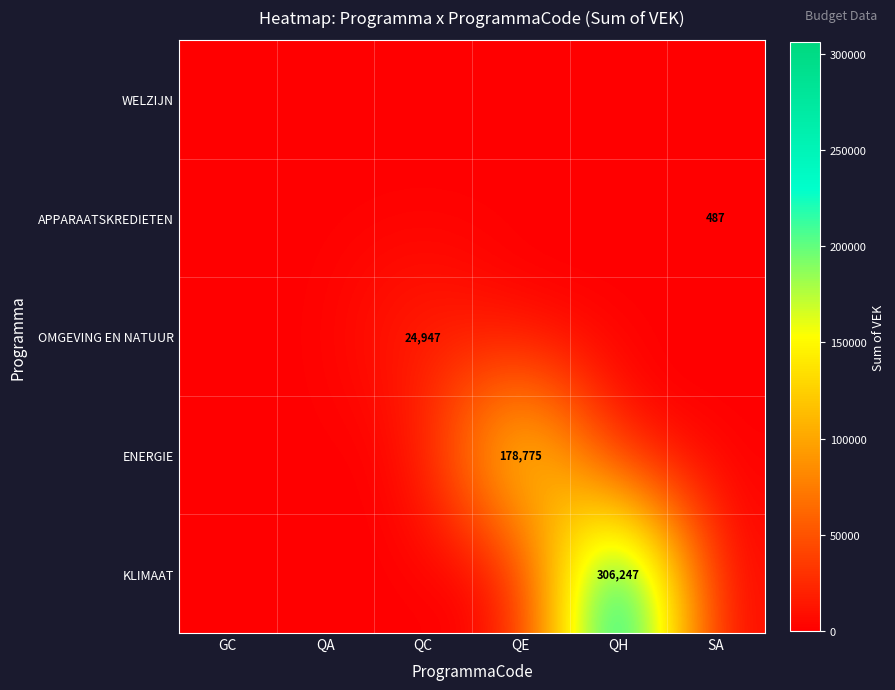

Is it true that APPARAATSKREDIETEN equals 276 at SA?

False